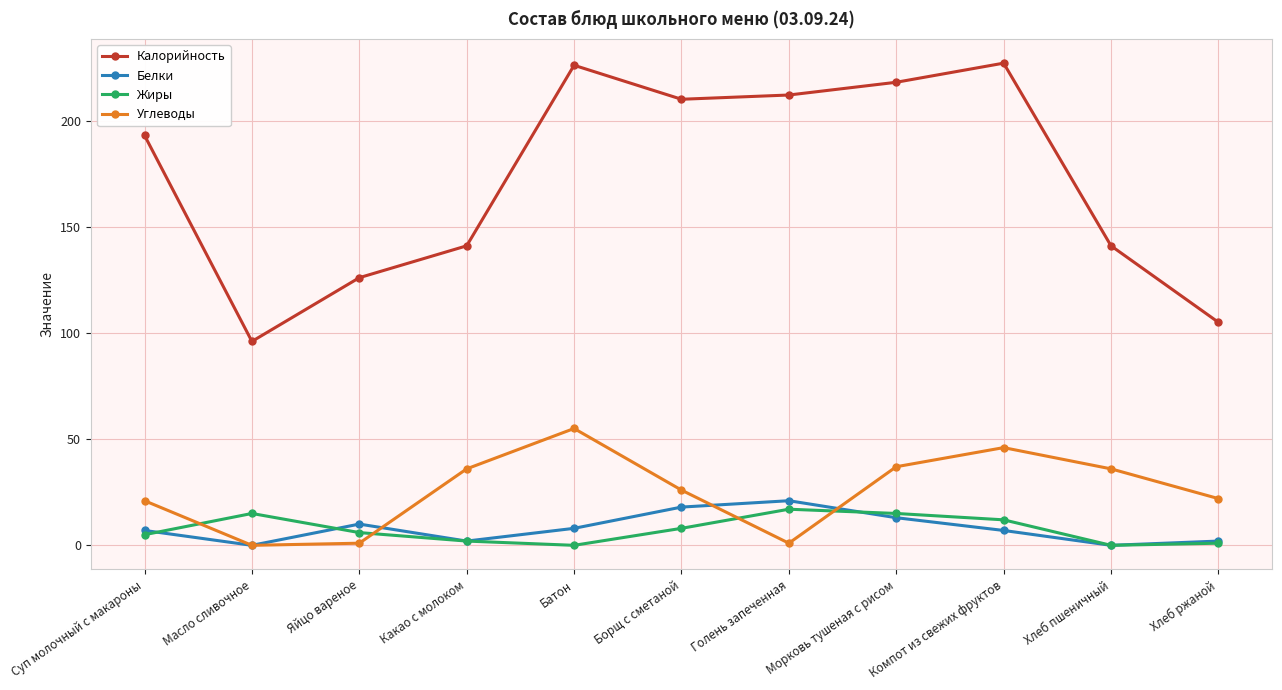

Is it true that Жиры equals 8 at Борщ с сметаной?

True